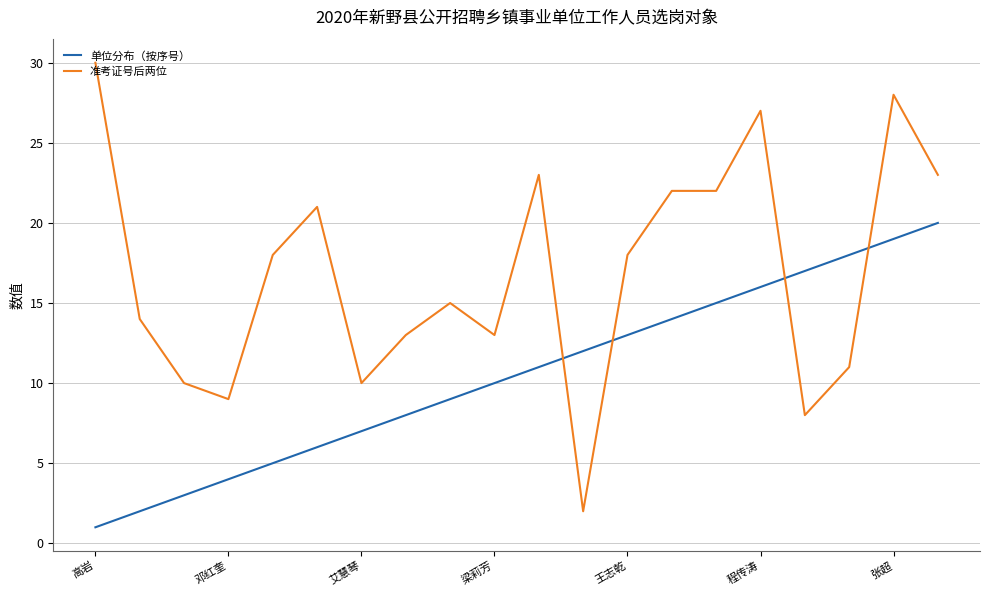

What is the highest value of the 单位分布（按序号） series?

20